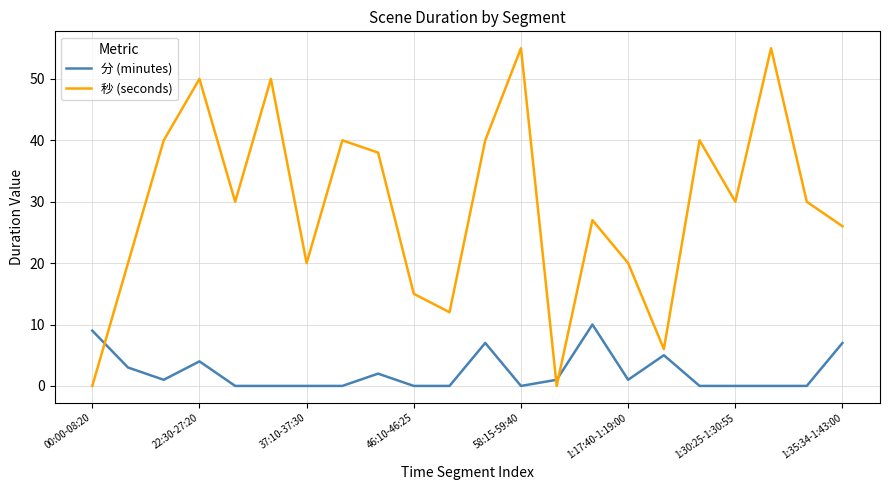

What is the difference between the maximum and minimum values in the 秒 (seconds) series?

55